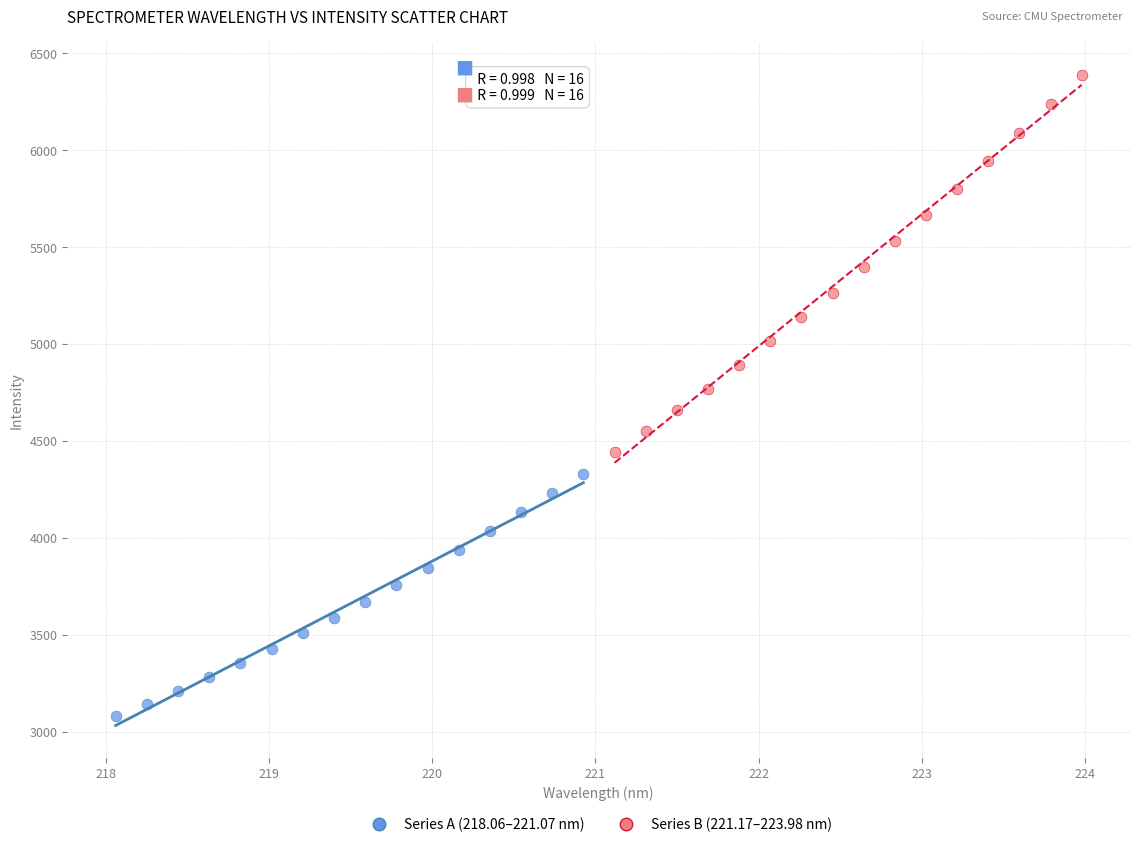

Which series reaches the maximum Y coordinate?

Series B (221.17–223.98 nm)